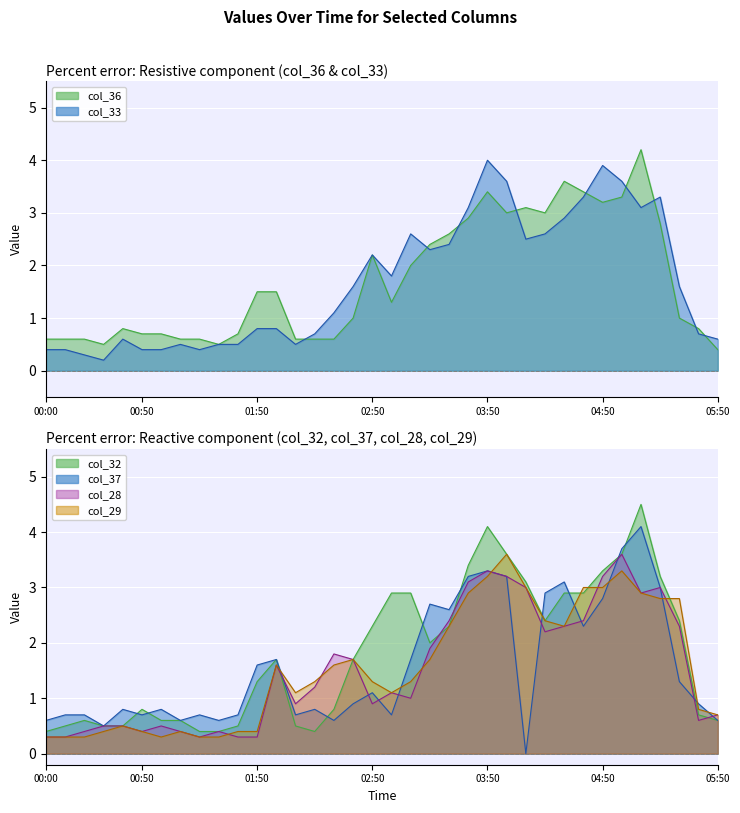

What is the total value across all series at 2011/03/02 00:30?

2.6